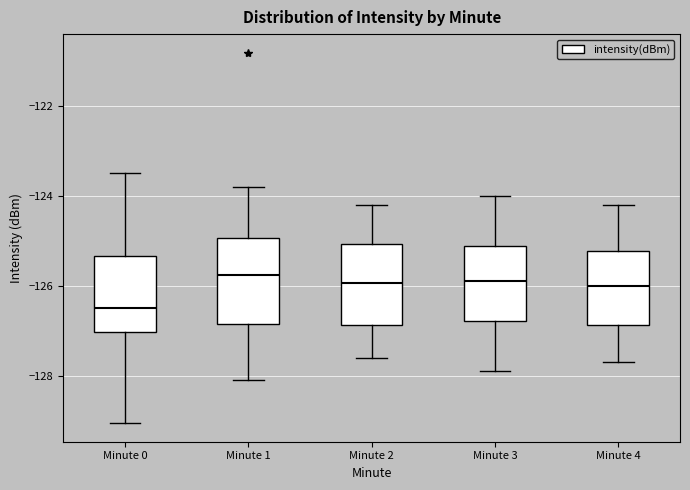

Reading left to right, read every box against the y-axis: the position of its median line, the range the box covers, and the ends of its whiskers. The values are not printed on the chart, so give them approximately, as read against the axis.

Minute 0: median -126.4, box -127.0 to -125.4, whiskers -129.0 to -123.4
Minute 1: median -125.8, box -126.8 to -125.0, whiskers -128.0 to -123.8
Minute 2: median -126.0, box -126.8 to -125.0, whiskers -127.6 to -124.2
Minute 3: median -125.8, box -126.8 to -125.2, whiskers -127.8 to -124.0
Minute 4: median -126.0, box -126.8 to -125.2, whiskers -127.6 to -124.2